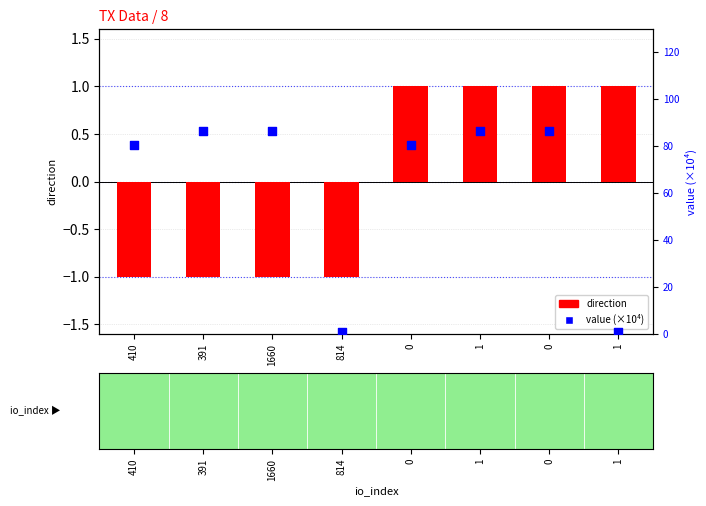

Which series has the widest spread of Y values?

value (×10⁴)